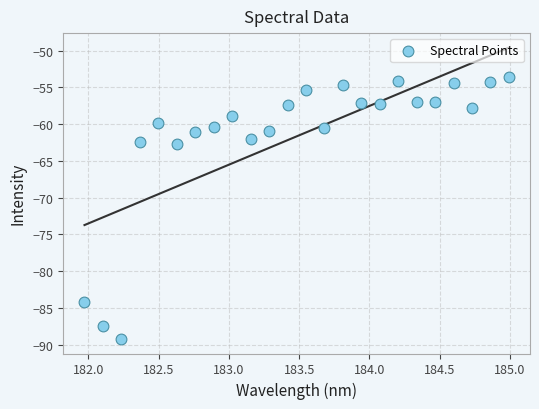

What is the range of X values (max minus min)?

3.0